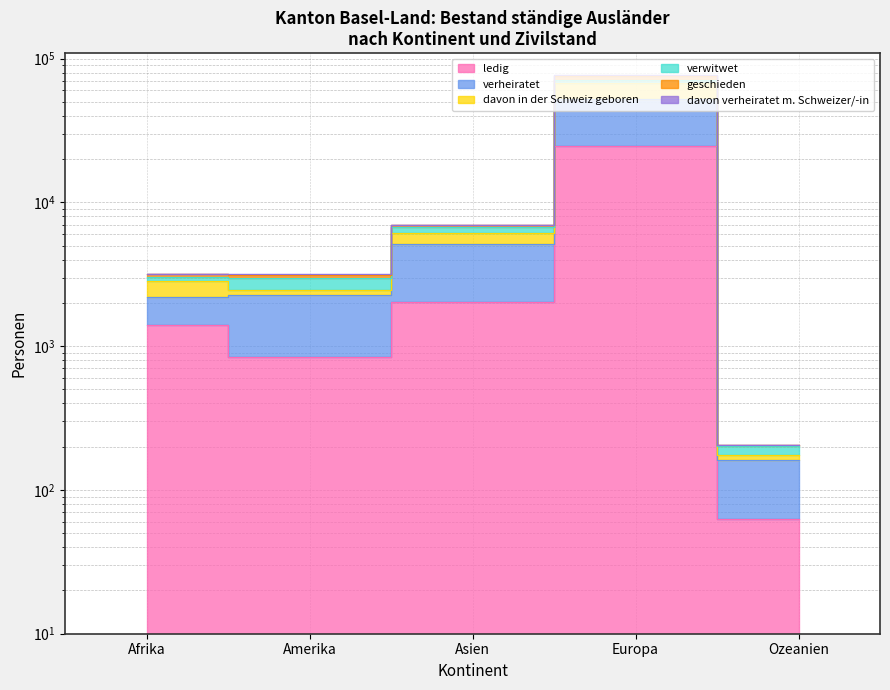

What are all the series names shown in the legend?

ledig, verheiratet, davon in der Schweiz geboren, verwitwet, geschieden, davon verheiratet m. Schweizer/-in